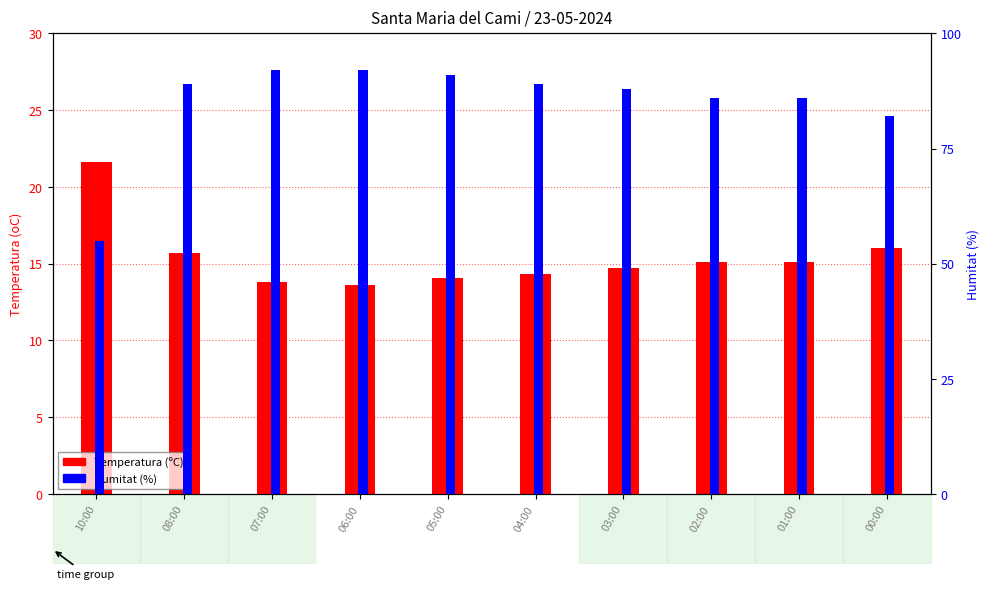

The Humitat (%) series shows 86.0 at 01:00. True or false?

True